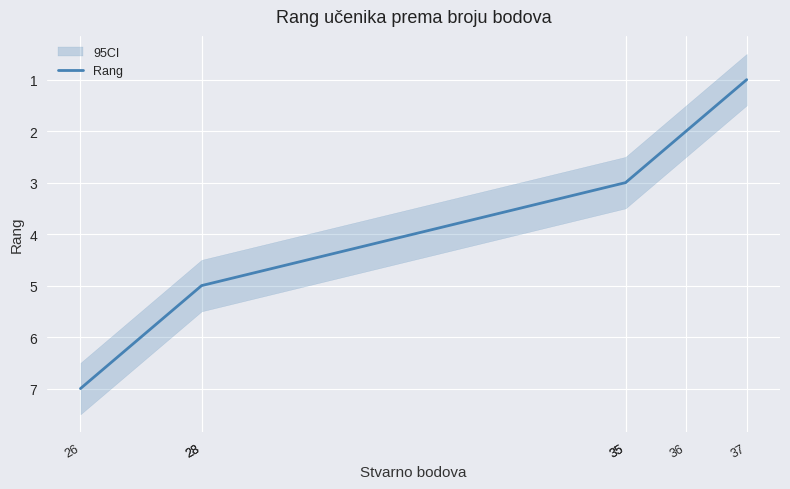

Count the number of categories in the chart.

7